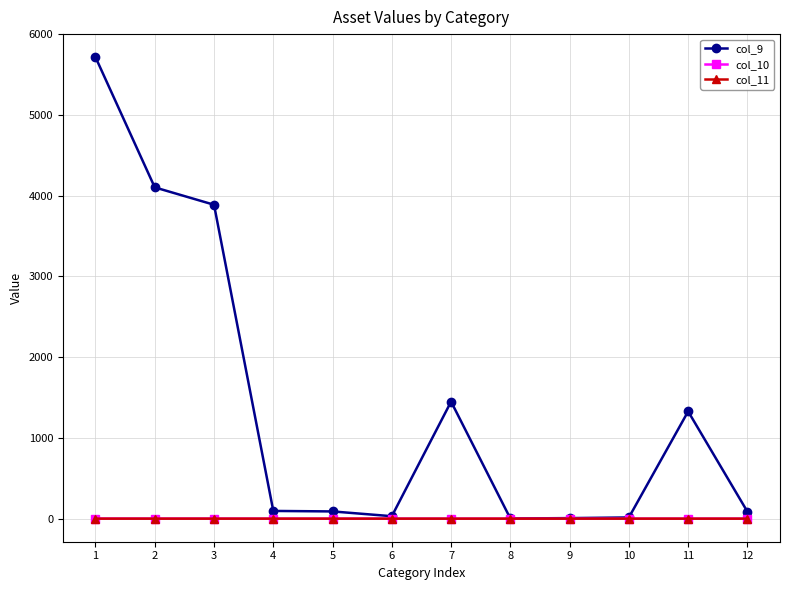

At which category does the chart reach its peak across all series?

1